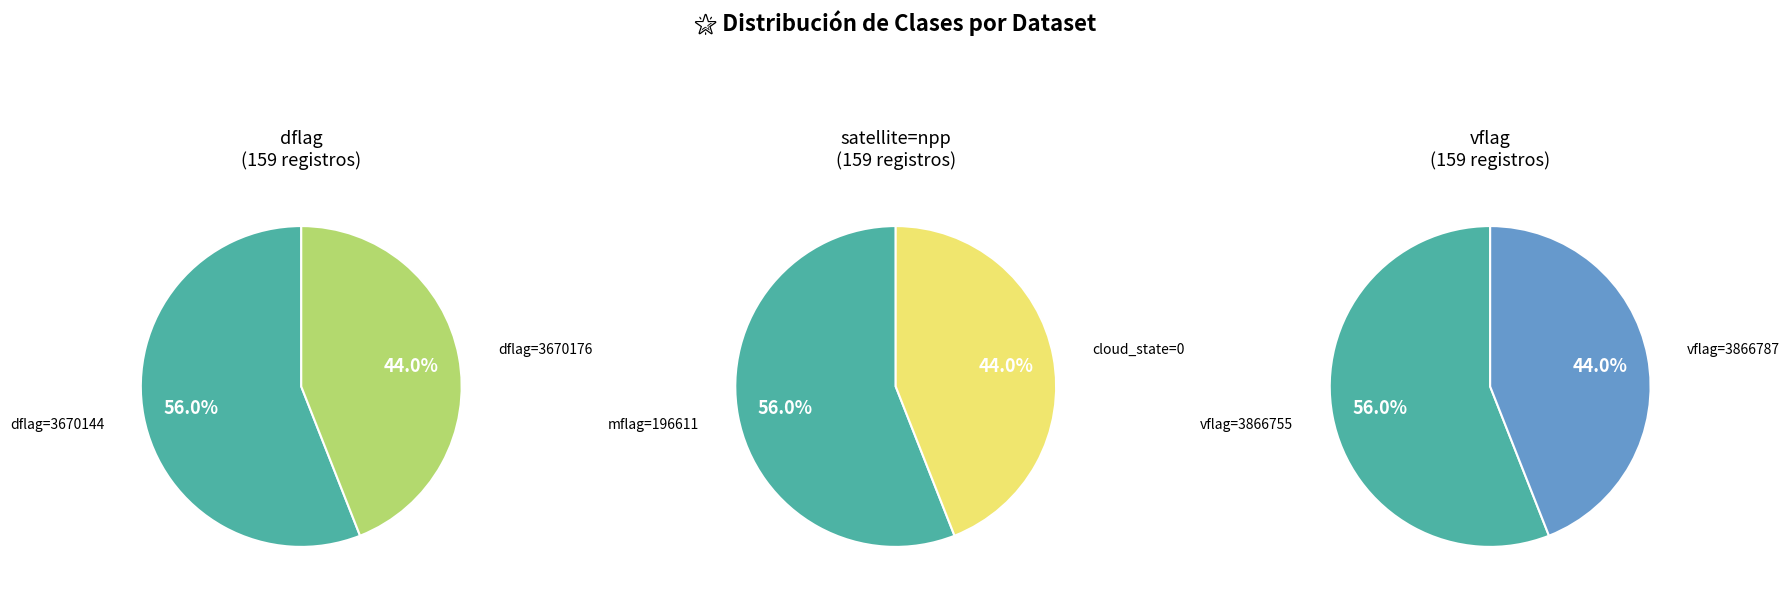

To the nearest percent, what is the average slice percentage?

50%